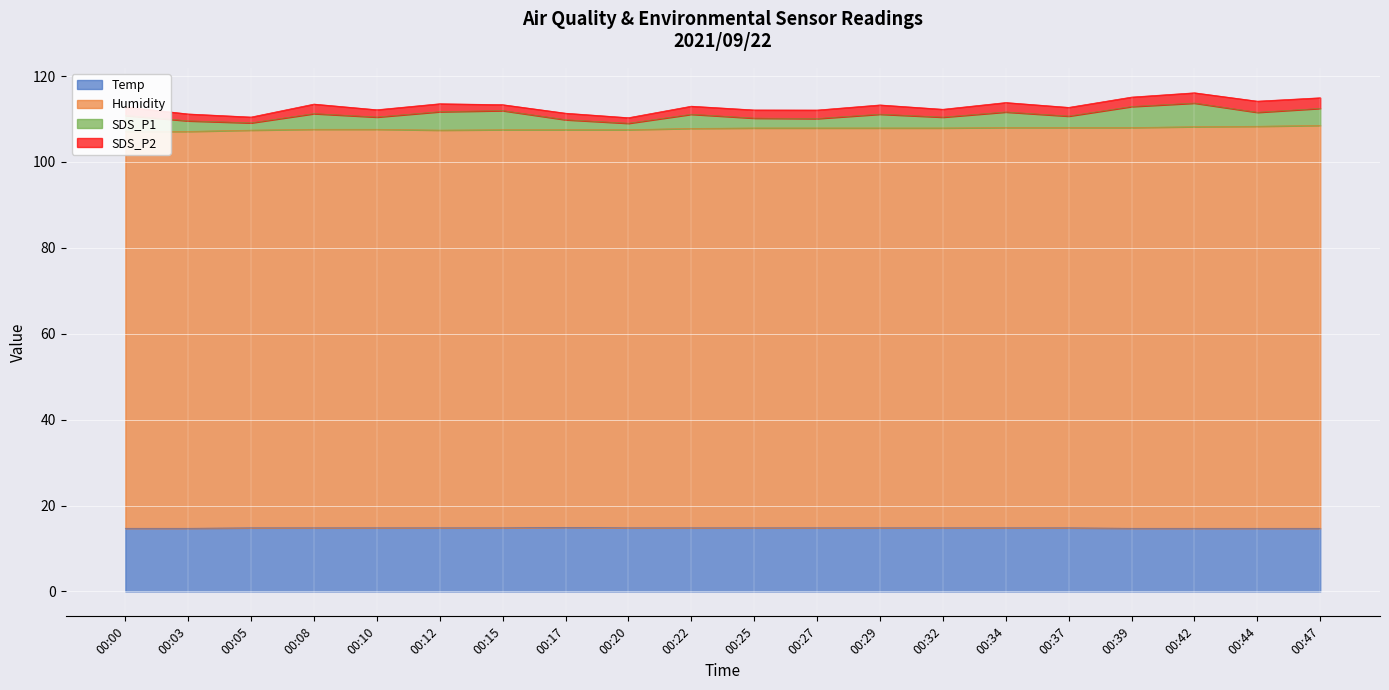

True or false: Temp has more than 1 interior local peaks.

False